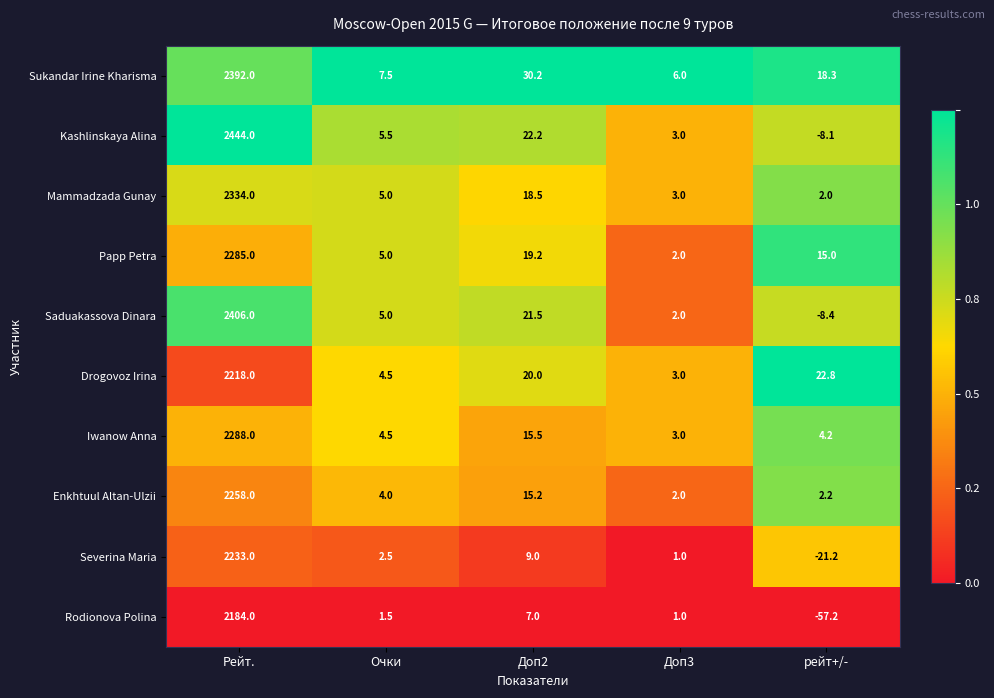

At which category is the sum across all series the highest?

Рейт.